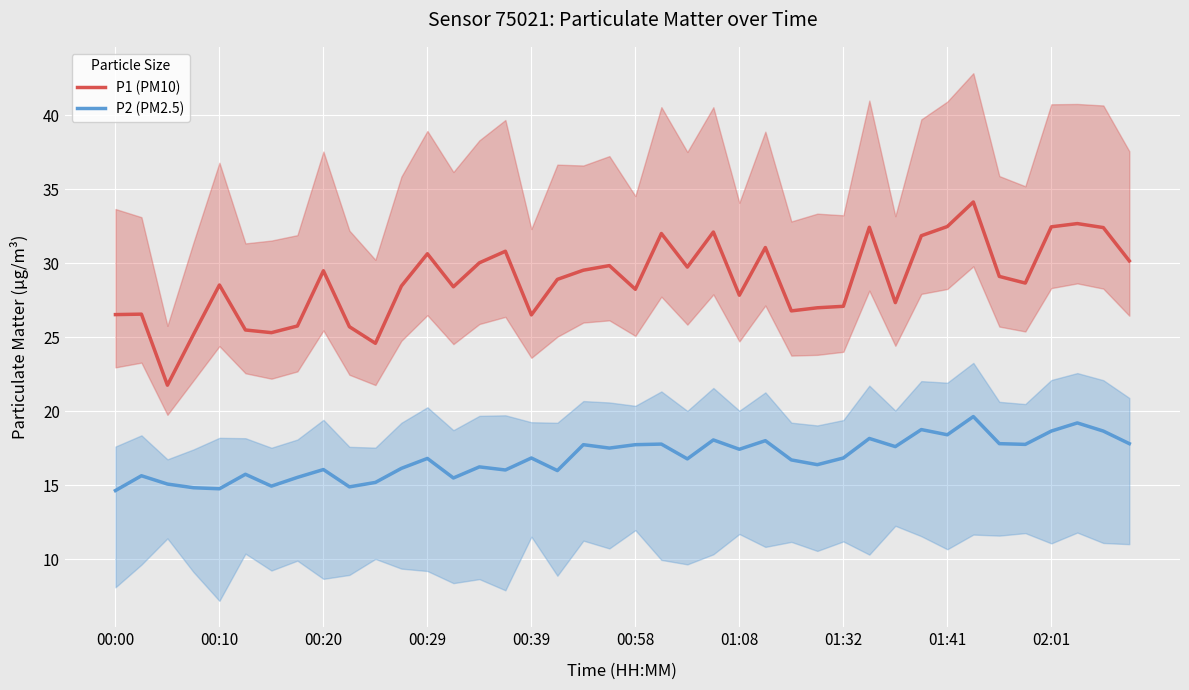

What is the highest value of the P2 (PM2.5) series?

19.6